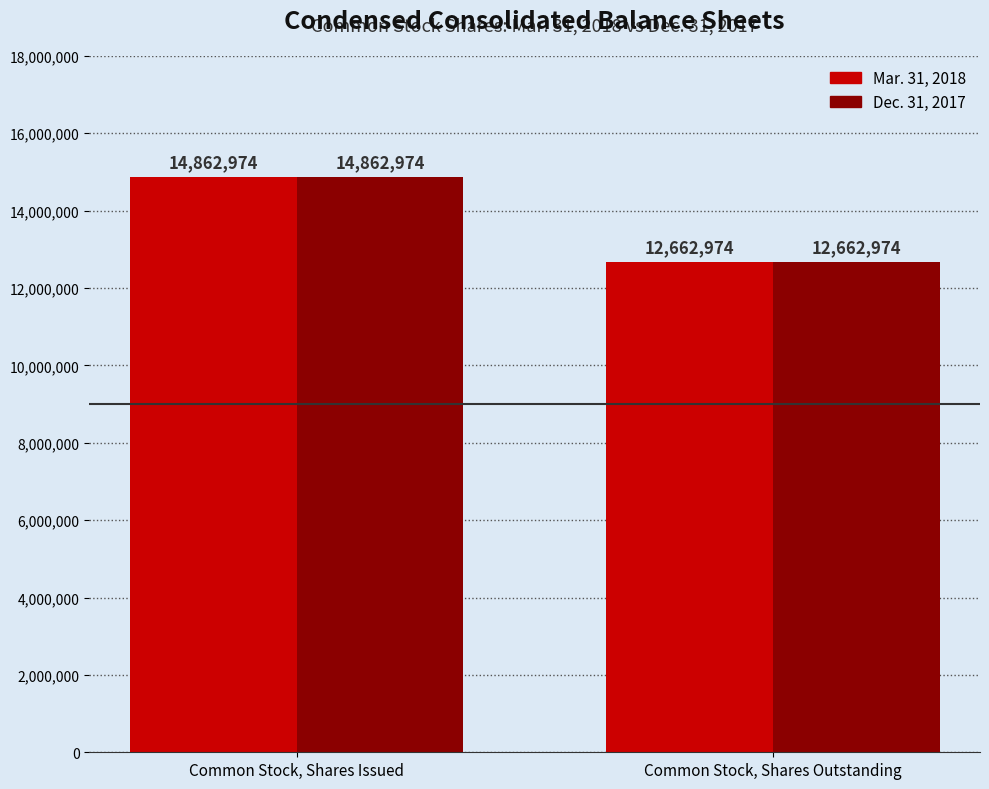

The value of Mar. 31, 2018 at Common Stock, Shares Outstanding is 12662974. True or false?

True